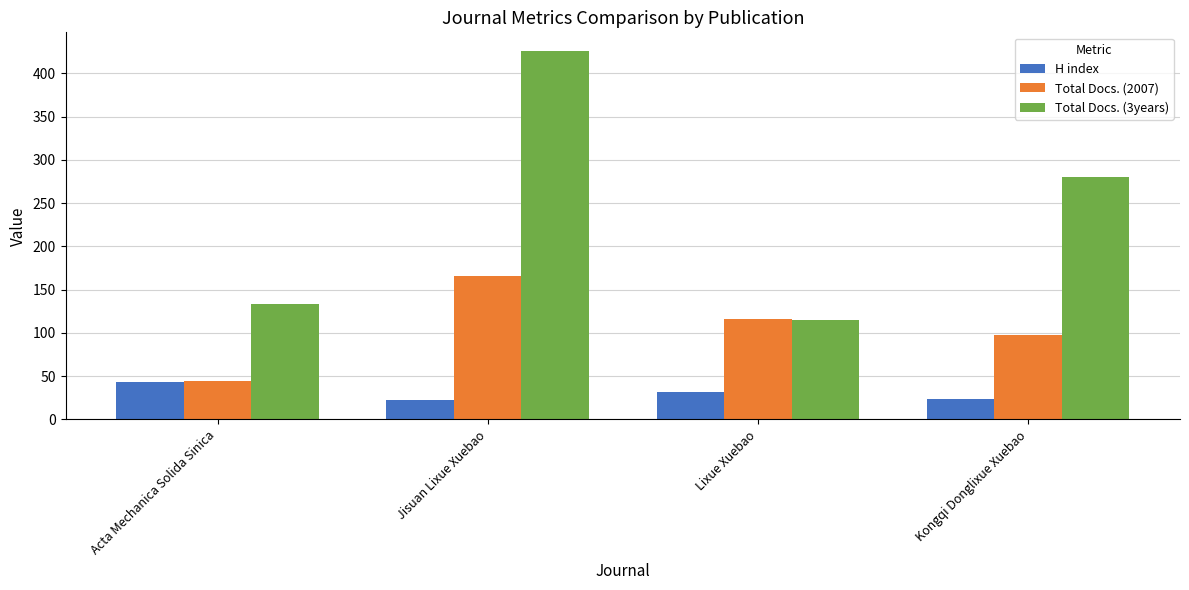

At which category is the sum across all series the highest?

Jisuan Lixue Xuebao